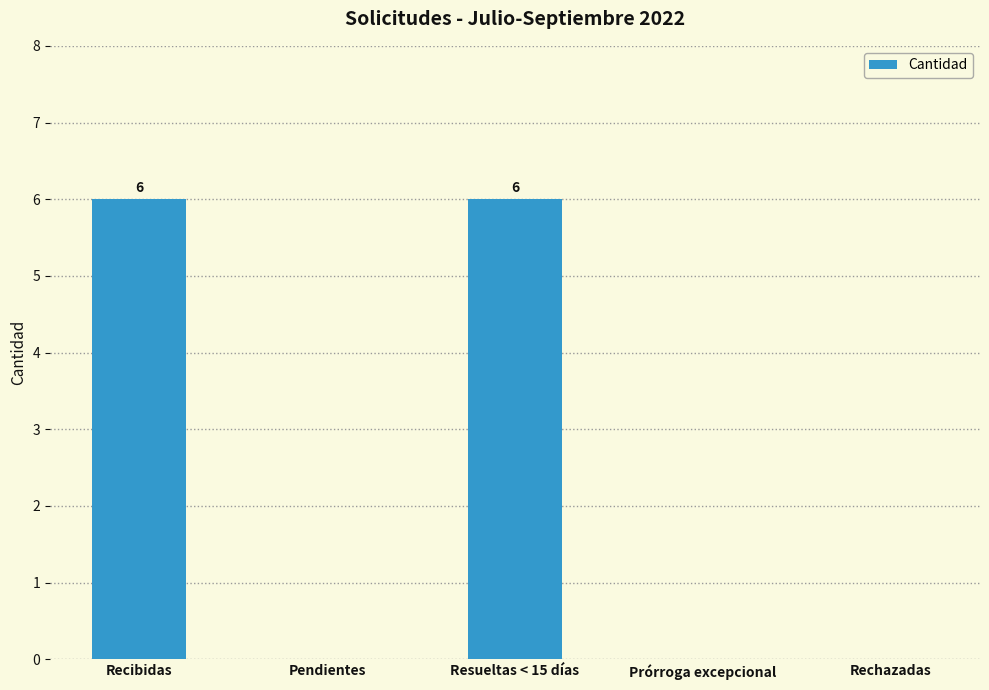

What is the greatest value displayed?

6